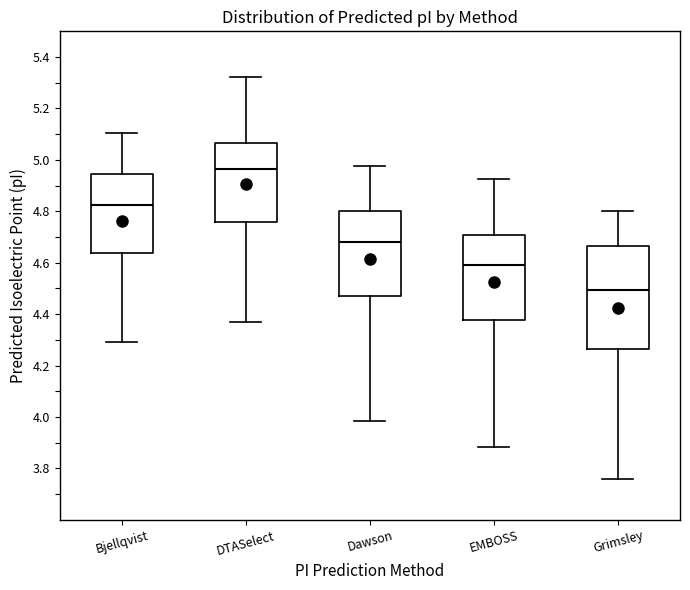

Which box has the lowest median line?

Grimsley